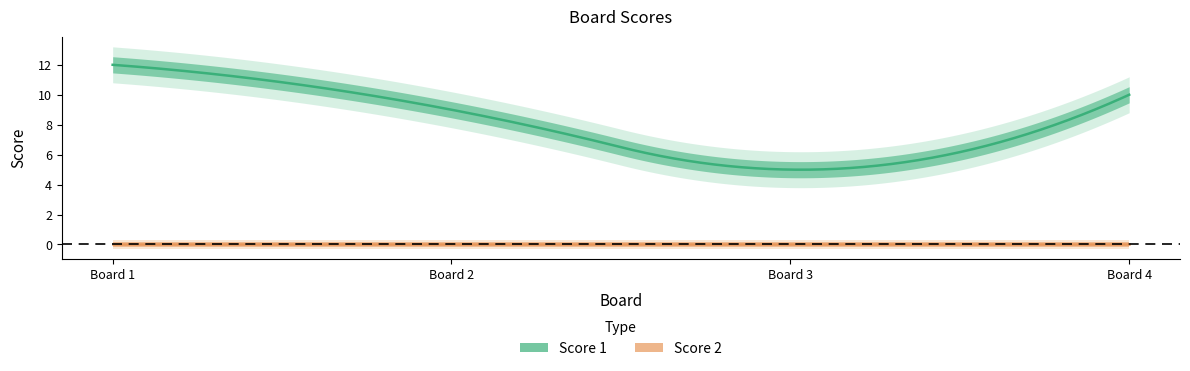

What is the total value across all series at 3?

5